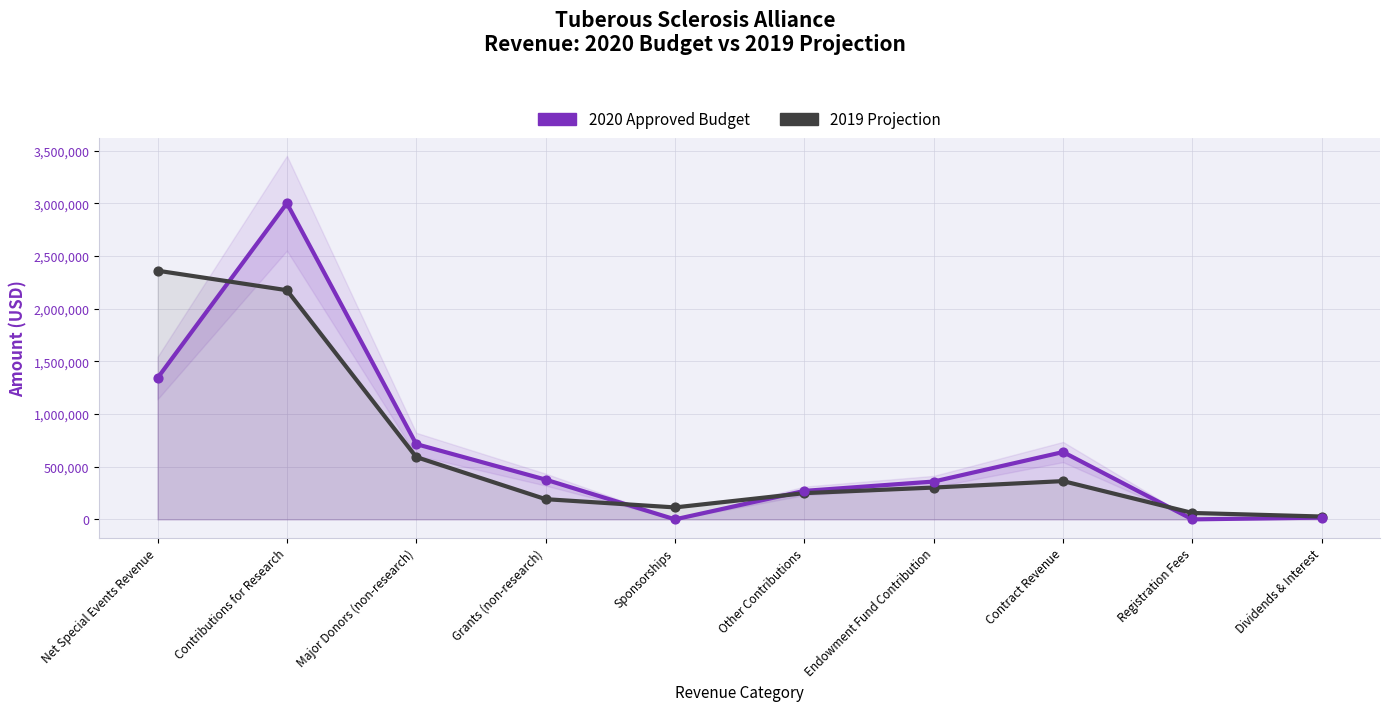

Which series has the largest Y range (max minus min)?

2020 Approved Budget